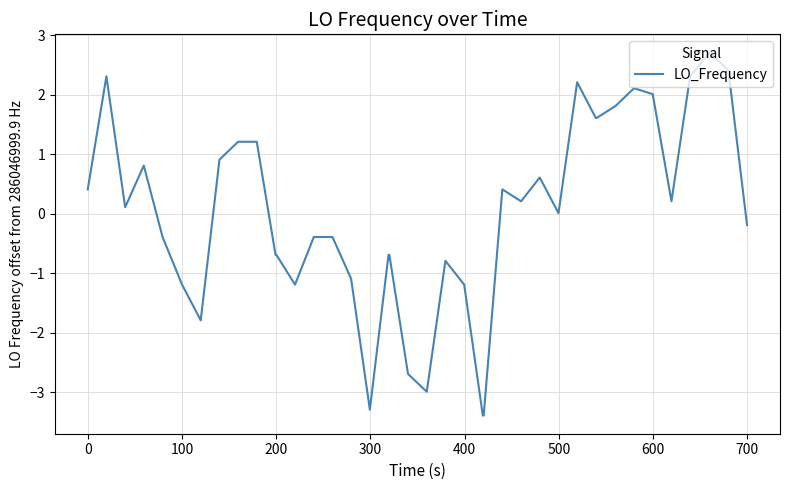

How many series are shown in this chart?

1